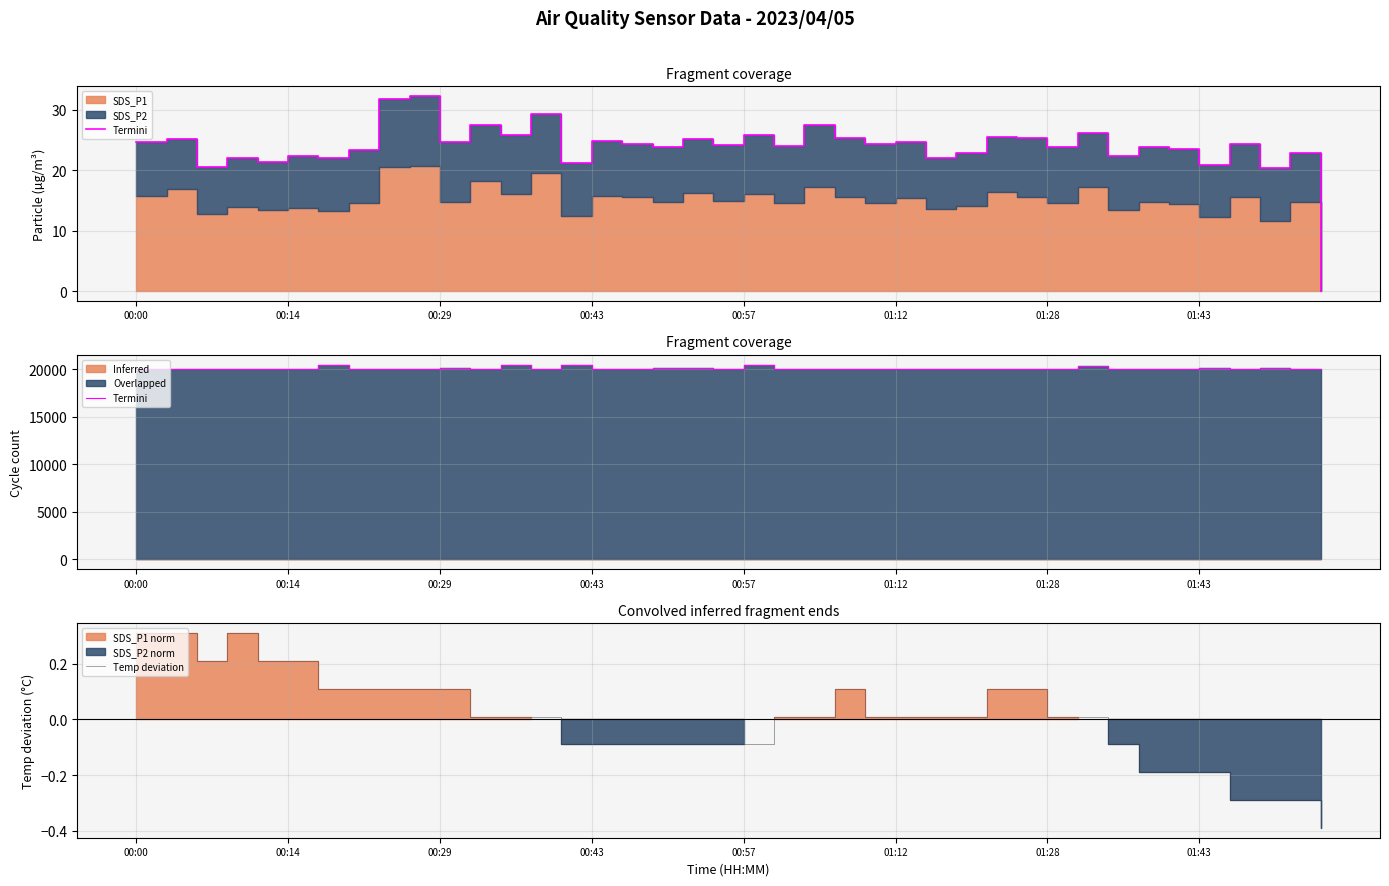

True or false: Termini and Temp deviation cross at least once.

False